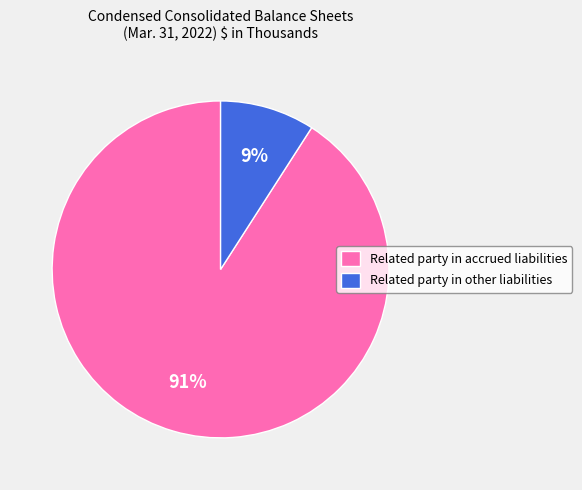

What is the largest slice in the pie chart?

Related party in accrued liabilities